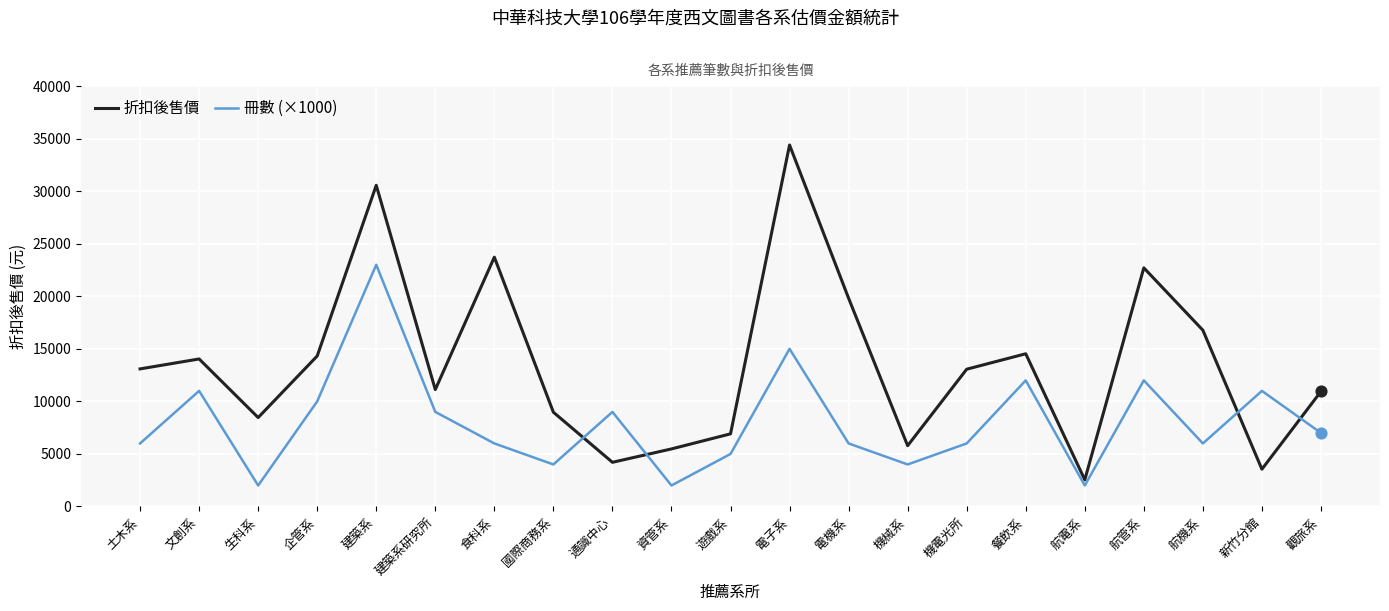

What is the total value across all series at 電子系?

49396